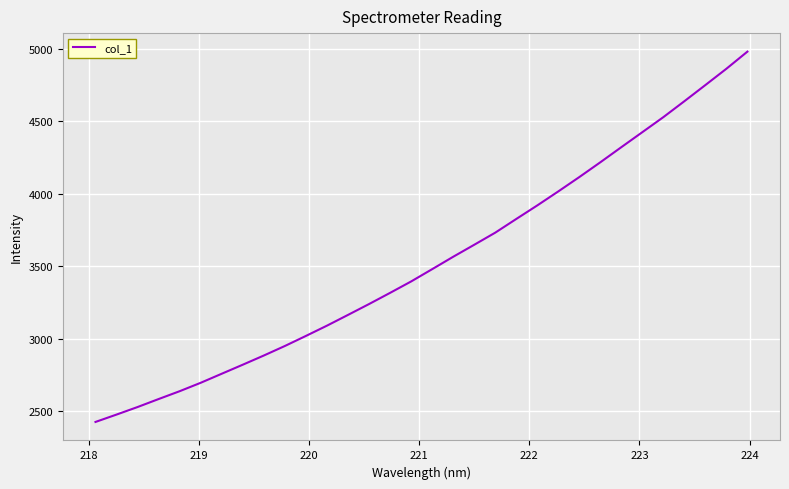

What is the difference between the maximum and minimum values?

2553.2